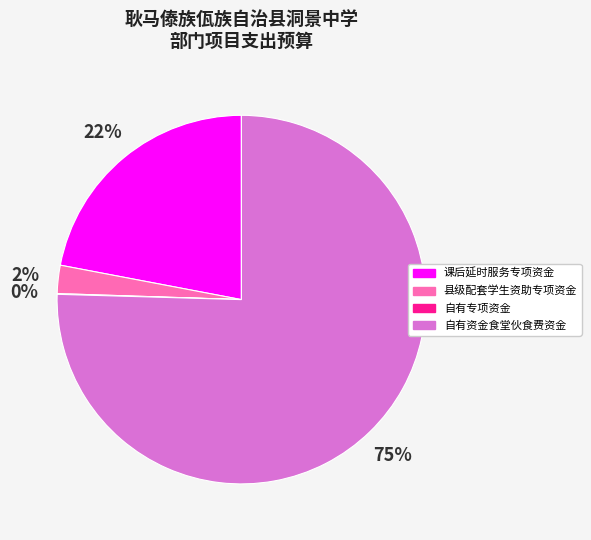

Between 县级配套学生资助专项资金 and 自有资金食堂伙食费资金, which is larger?

自有资金食堂伙食费资金